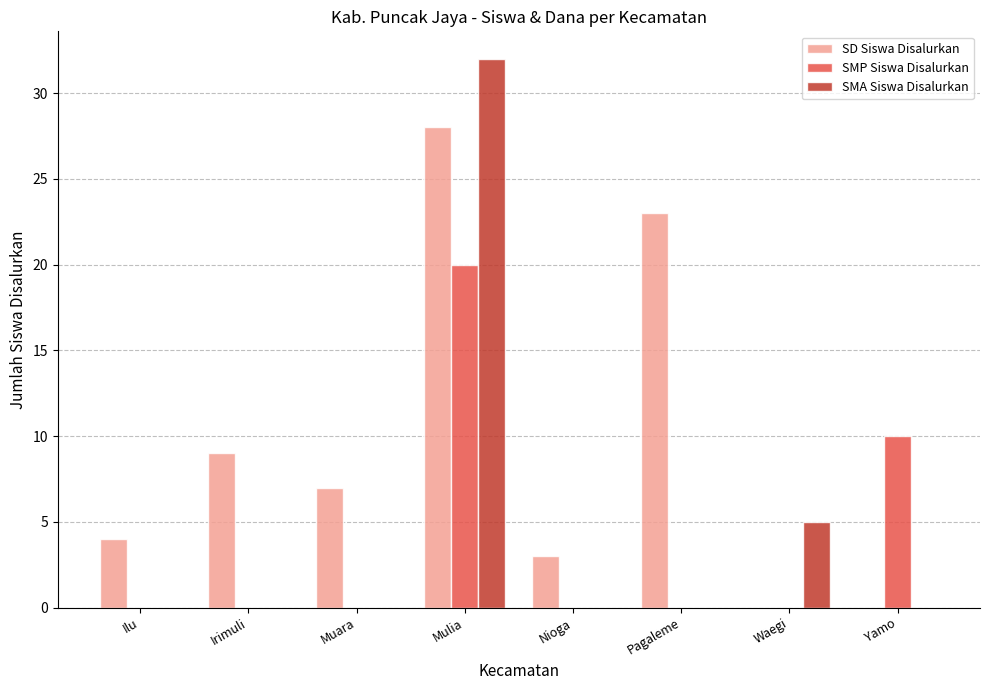

What is the sum of all SD Siswa Disalurkan values?

74